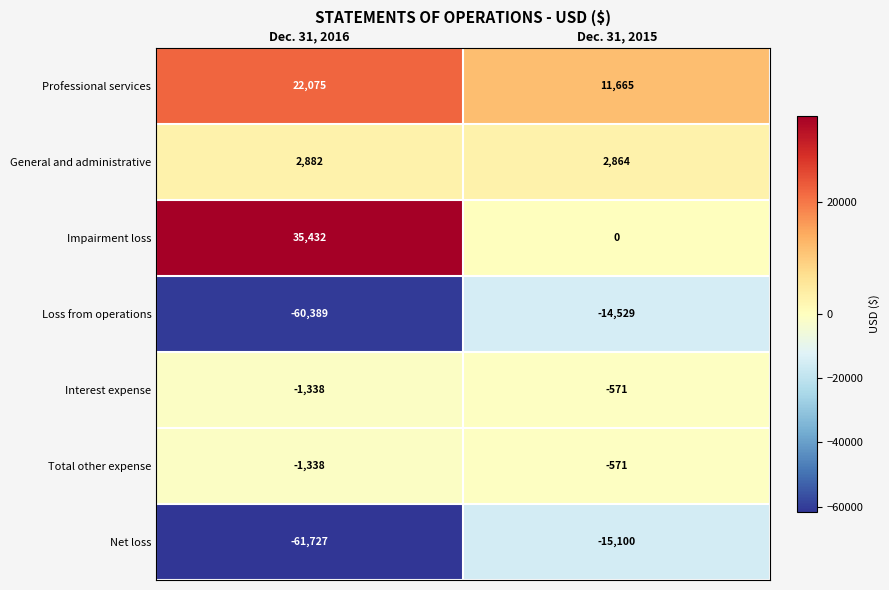

Reading right to left, list all the values displayed in this chart.

Professional services: Dec. 31, 2015=11665	Dec. 31, 2016=22075
General and administrative: Dec. 31, 2015=2864	Dec. 31, 2016=2882
Impairment loss: Dec. 31, 2015=0	Dec. 31, 2016=35432
Loss from operations: Dec. 31, 2015=-14529	Dec. 31, 2016=-60389
Interest expense: Dec. 31, 2015=-571	Dec. 31, 2016=-1338
Total other expense: Dec. 31, 2015=-571	Dec. 31, 2016=-1338
Net loss: Dec. 31, 2015=-15100	Dec. 31, 2016=-61727